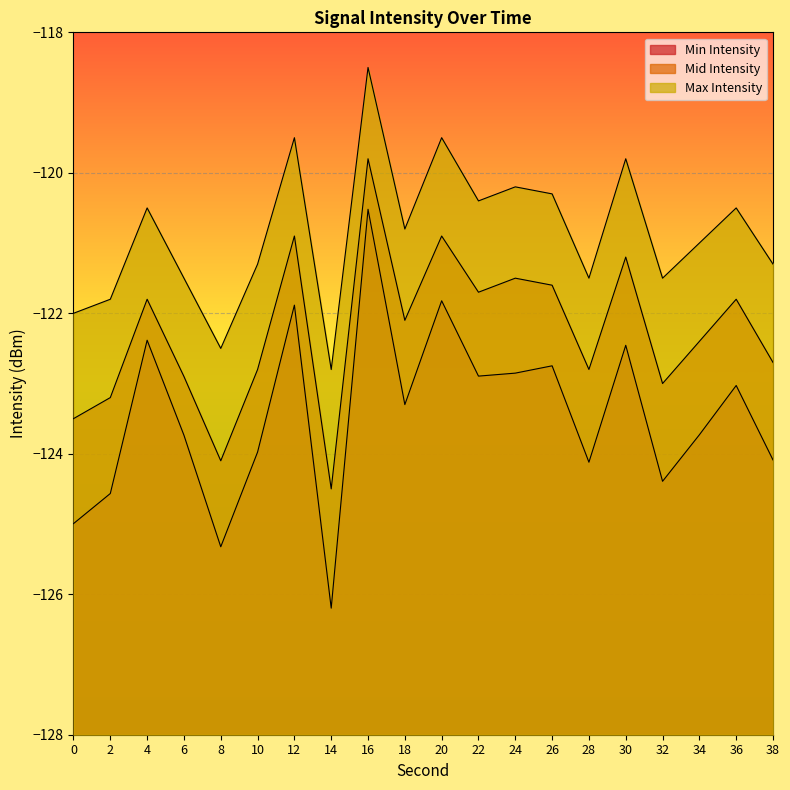

At which label does Min Intensity reach its minimum?

14